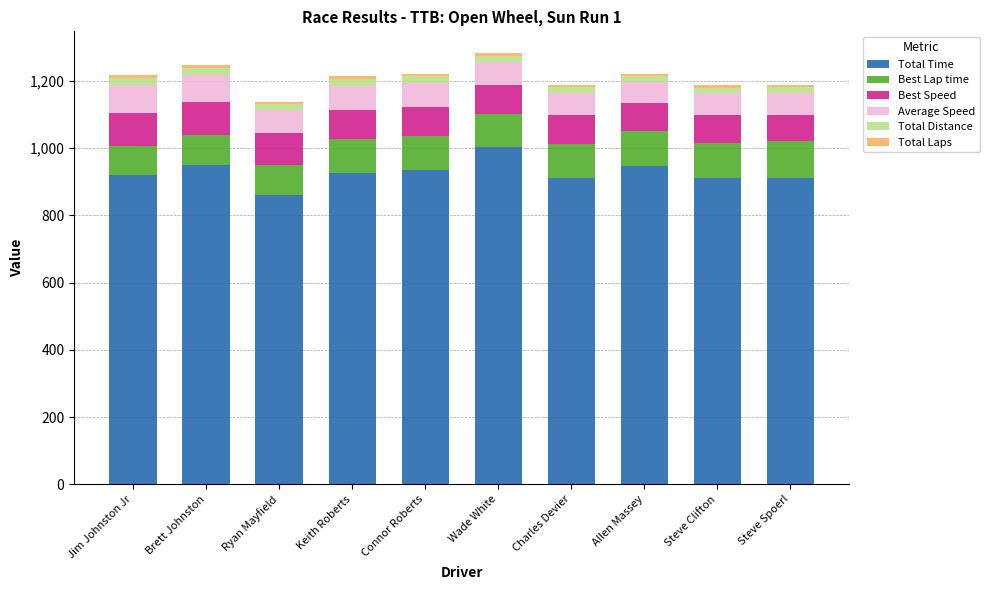

The value of Total Time at Allen Massey is 947.9. True or false?

True